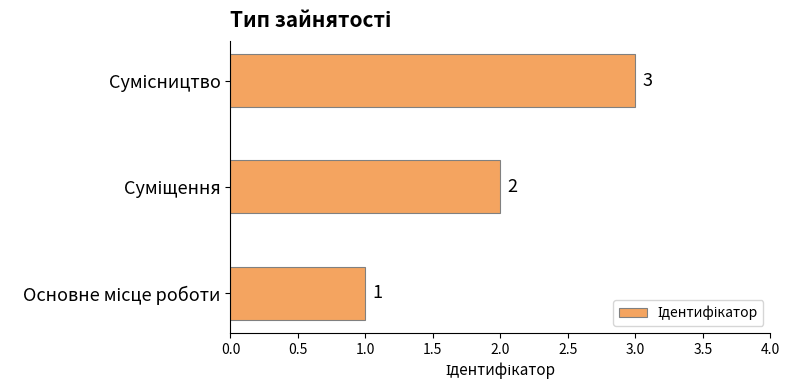

Count the values in the range 1 to 3.

3